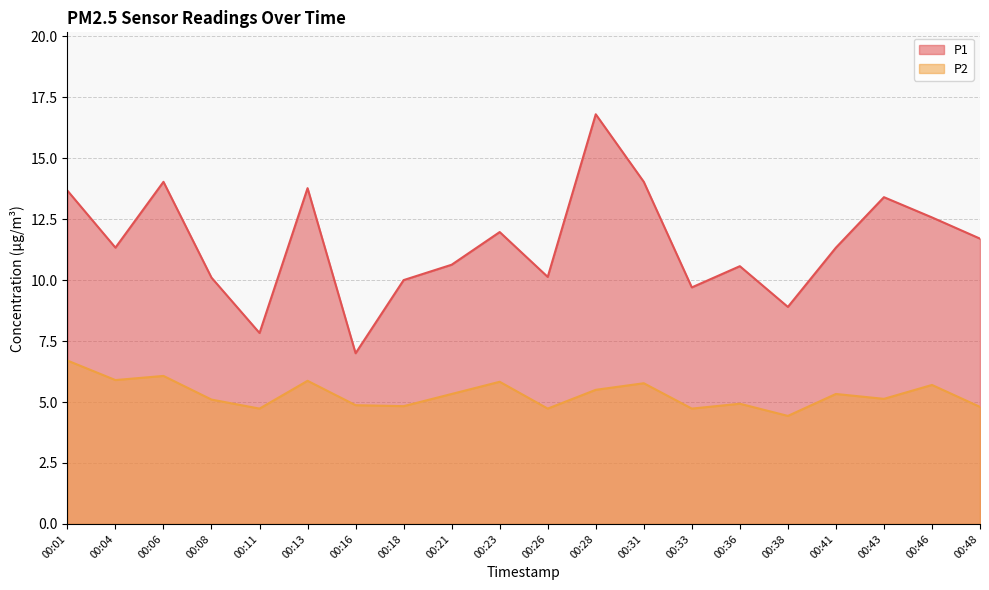

In P2, how many points are higher than both neighbors (excluding endpoints)?

7